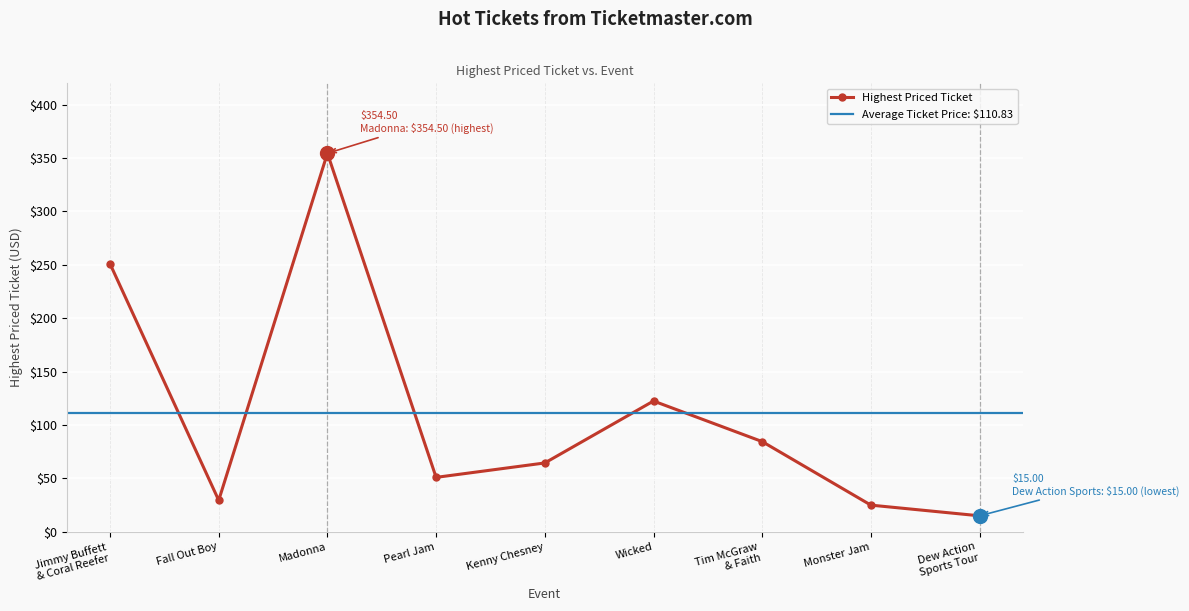

Rank the categories by value from lowest to highest.

Dew Action
Sports Tour, Monster Jam, Fall Out Boy, Pearl Jam, Kenny Chesney, Tim McGraw
& Faith, Wicked, Jimmy Buffett
& Coral Reefer, Madonna